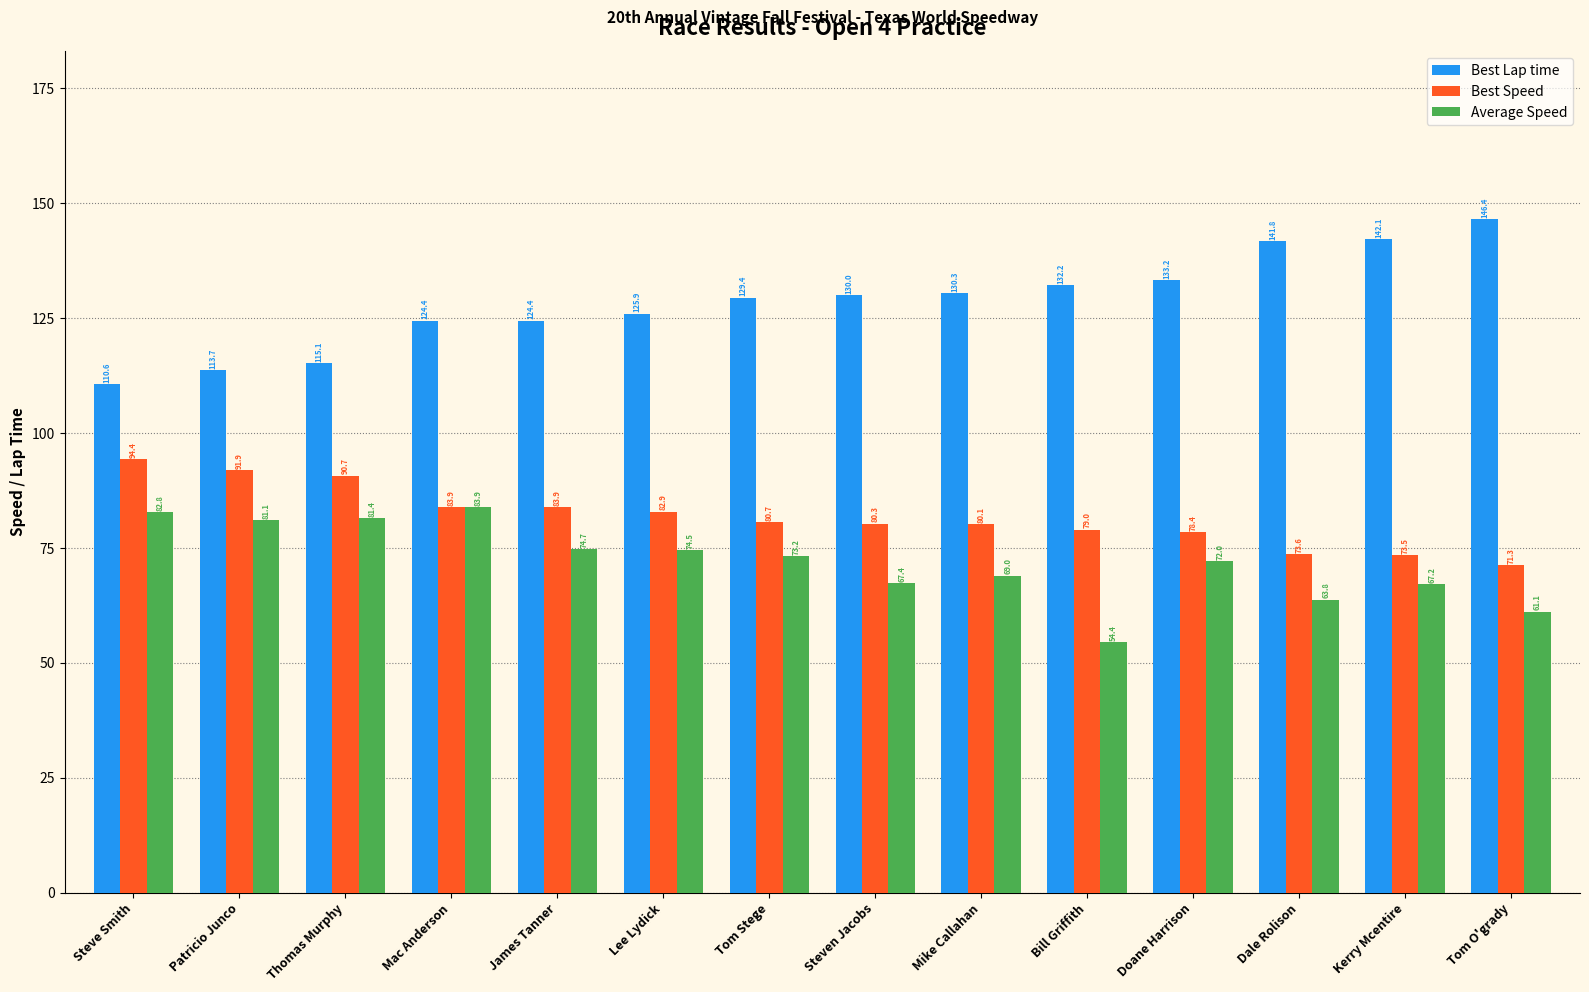

At which label does Average Speed reach its minimum?

Bill Griffith